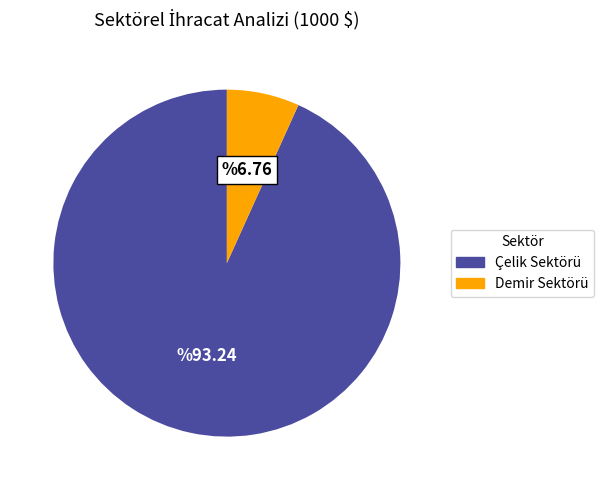

What is the majority slice?

Çelik Sektörü